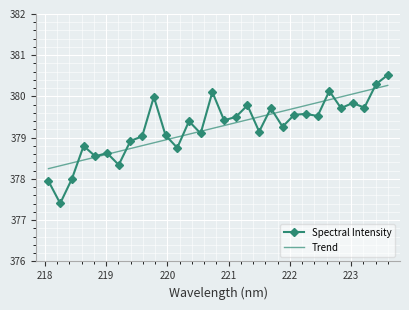

List the series in order of their peak value, lowest first.

Trend, Spectral Intensity